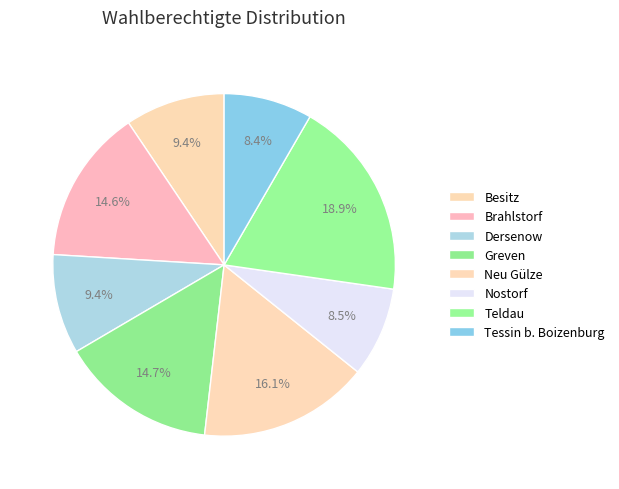

How many slices are in this pie chart?

8